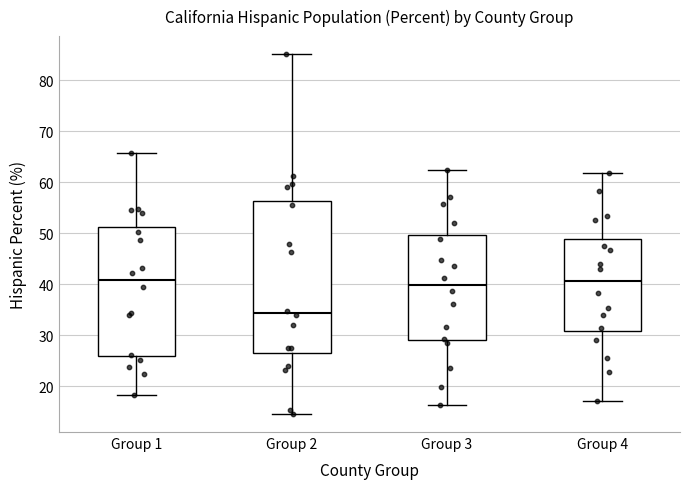

Reading left to right, transcribe this box plot: for each box, give where its median line is, the range the box spans, and where its two whiskers end, as read against the y-axis. The values are not printed on the chart, so give them approximately, as read against the axis.

Group 1: median 41, box 26 to 51, whiskers 18 to 66
Group 2: median 34, box 27 to 56, whiskers 15 to 85
Group 3: median 40, box 29 to 50, whiskers 16 to 62
Group 4: median 41, box 31 to 49, whiskers 17 to 62